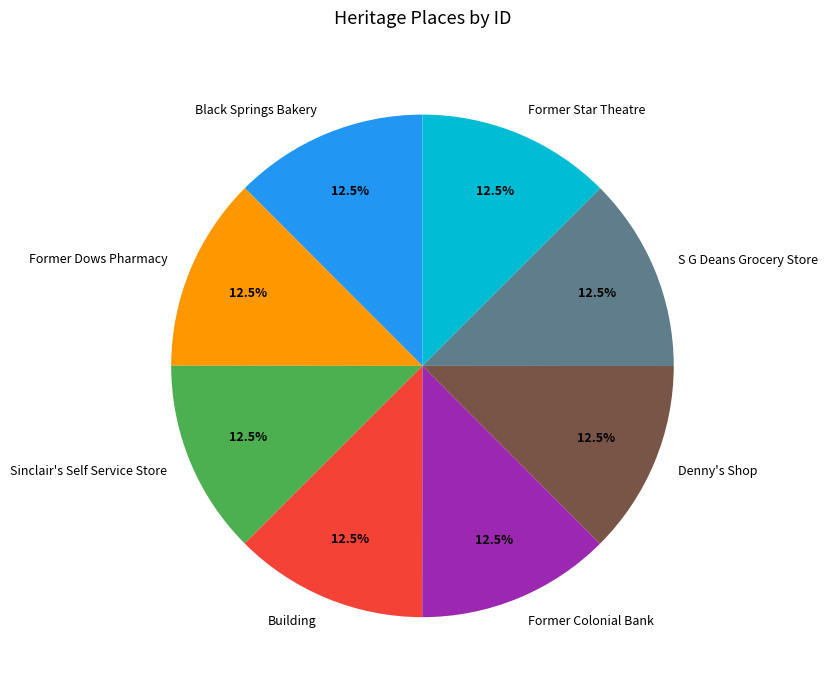

The Former Dows Pharmacy slice represents 27% of the pie. True or false?

False